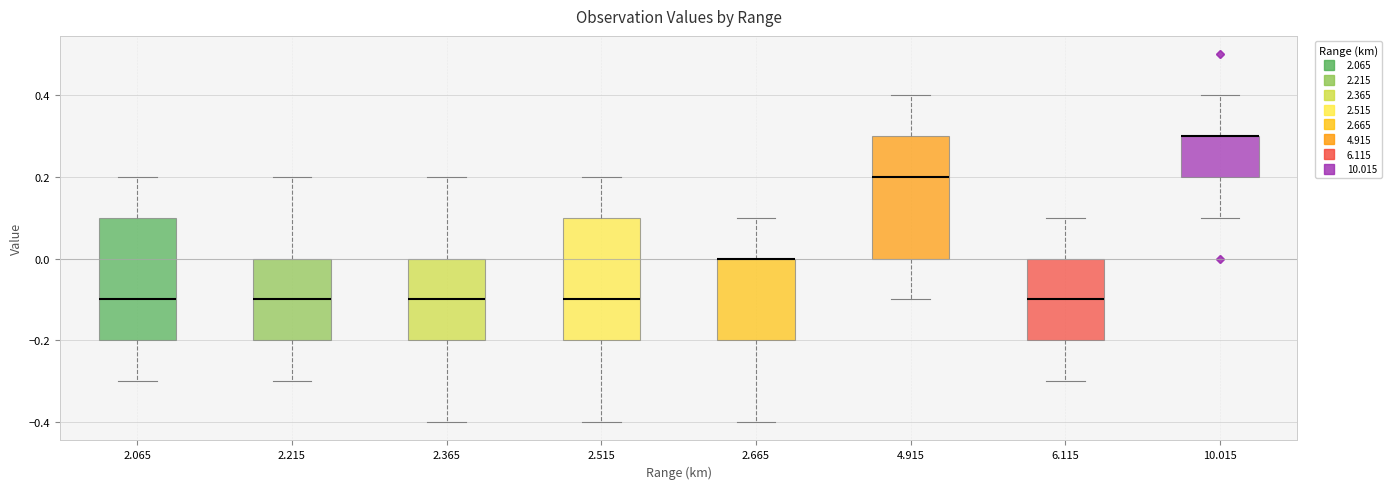

Where does the upper whisker of the box at x = 2.365 end on the y-axis? The values are not printed on the chart, so give them approximately, as read against the axis.

0.2